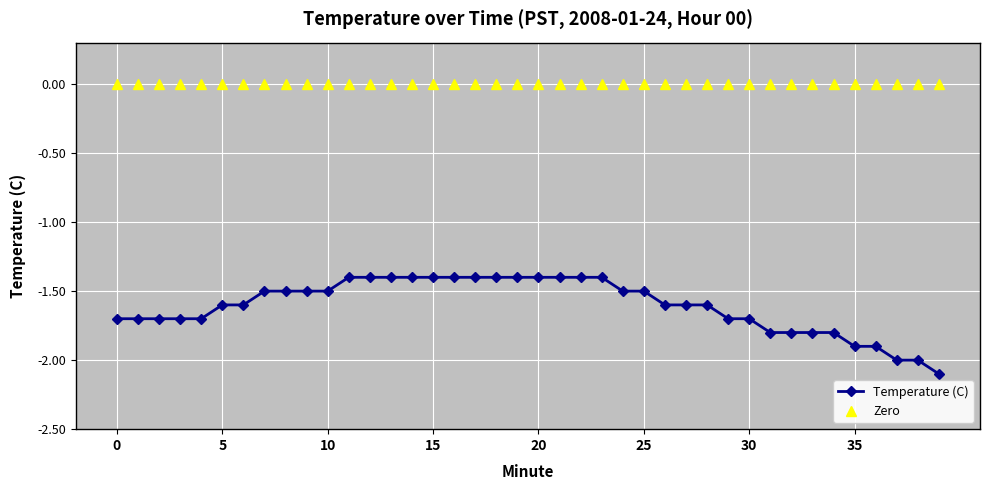

What are all the series names shown in the legend?

Temperature (C), Zero